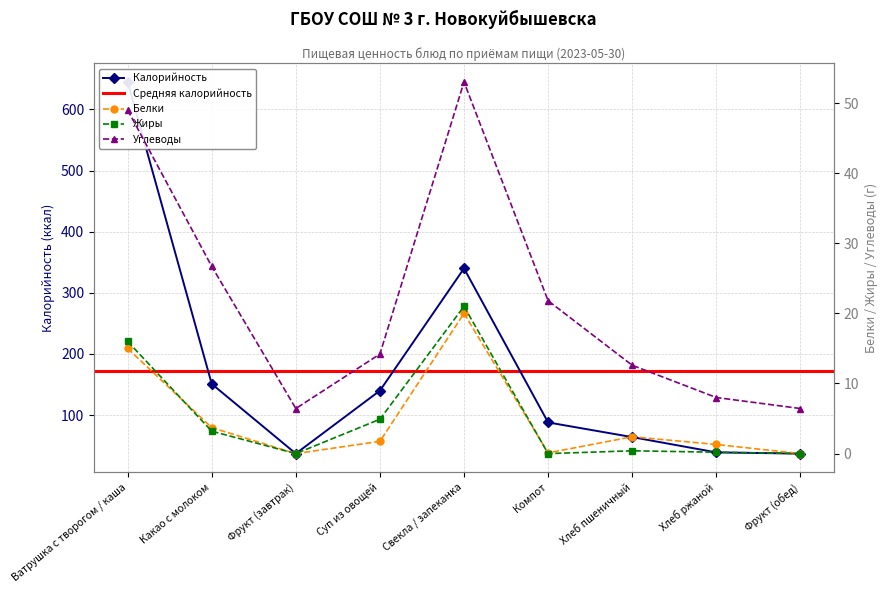

What is the lowest value of the Калорийность series?

37.0